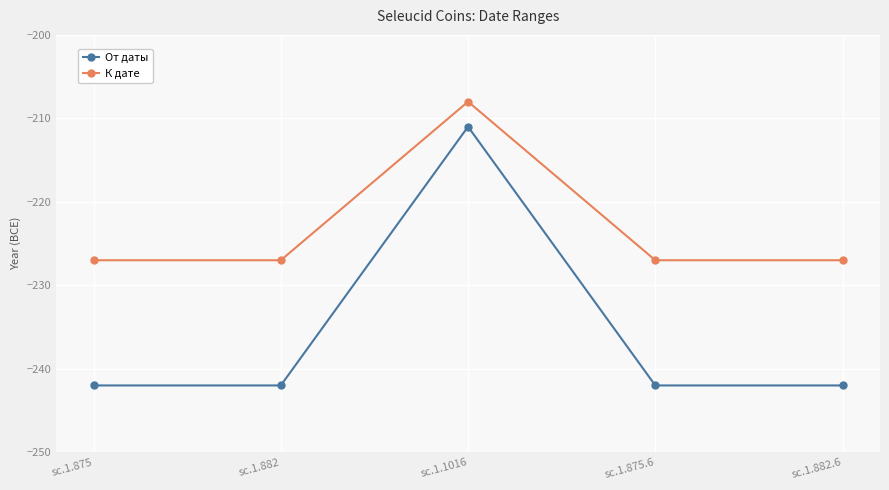

The От даты series shows -211 at sc.1.1016. True or false?

True